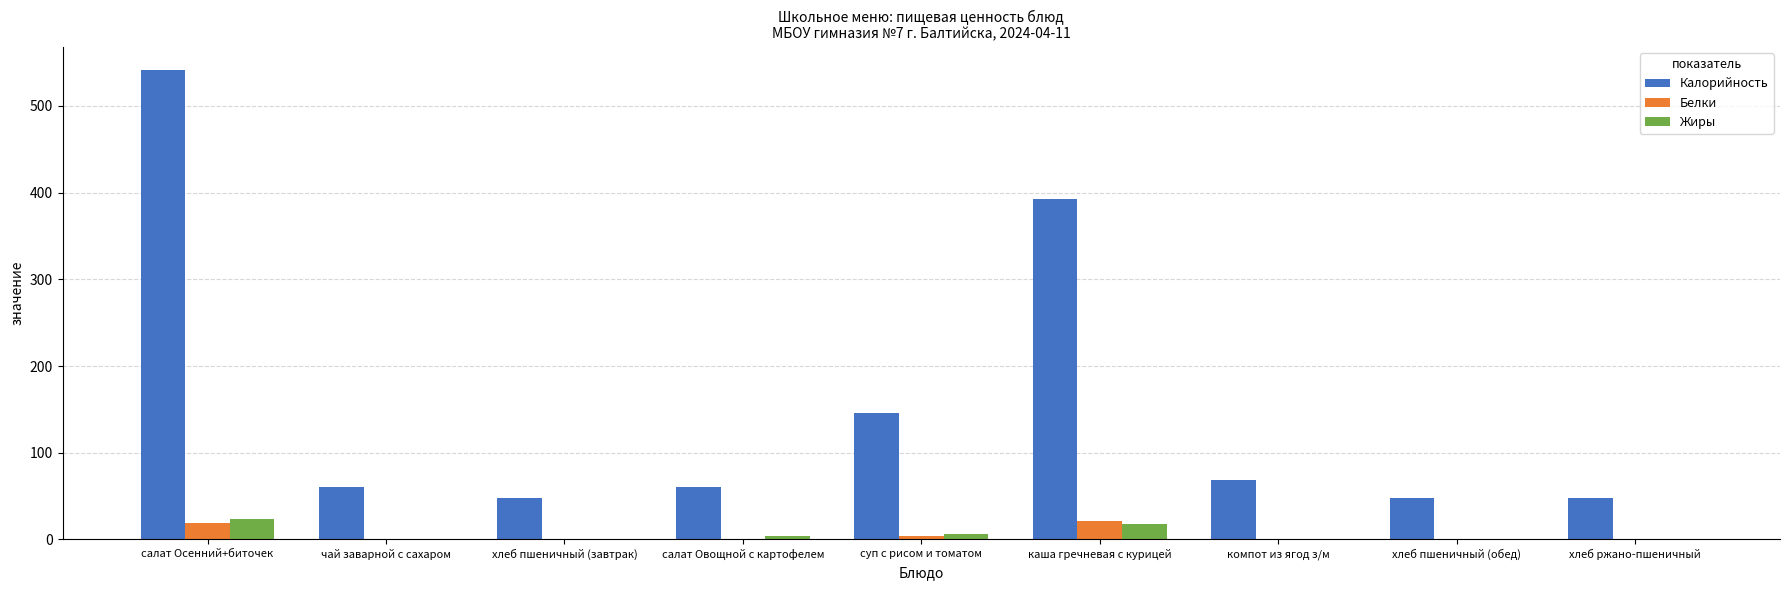

Which series changed the most between чай заварной с сахаром and каша гречневая с курицей?

Калорийность